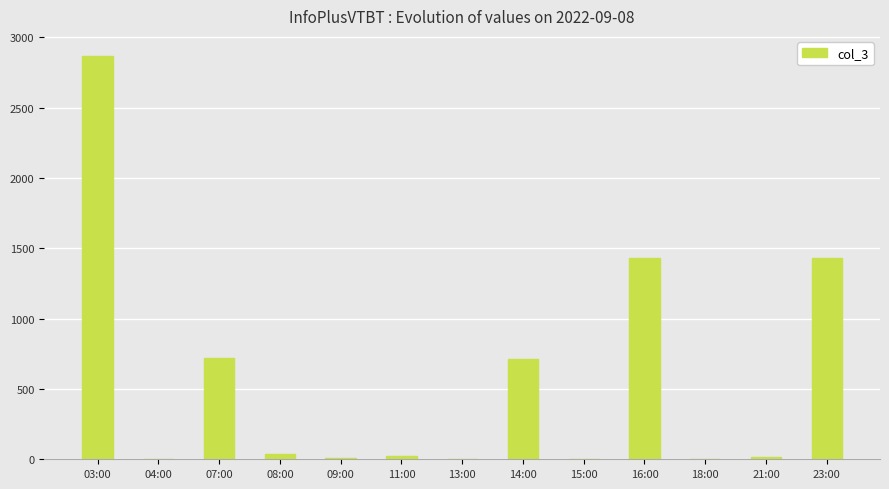

How many series are shown in this chart?

1